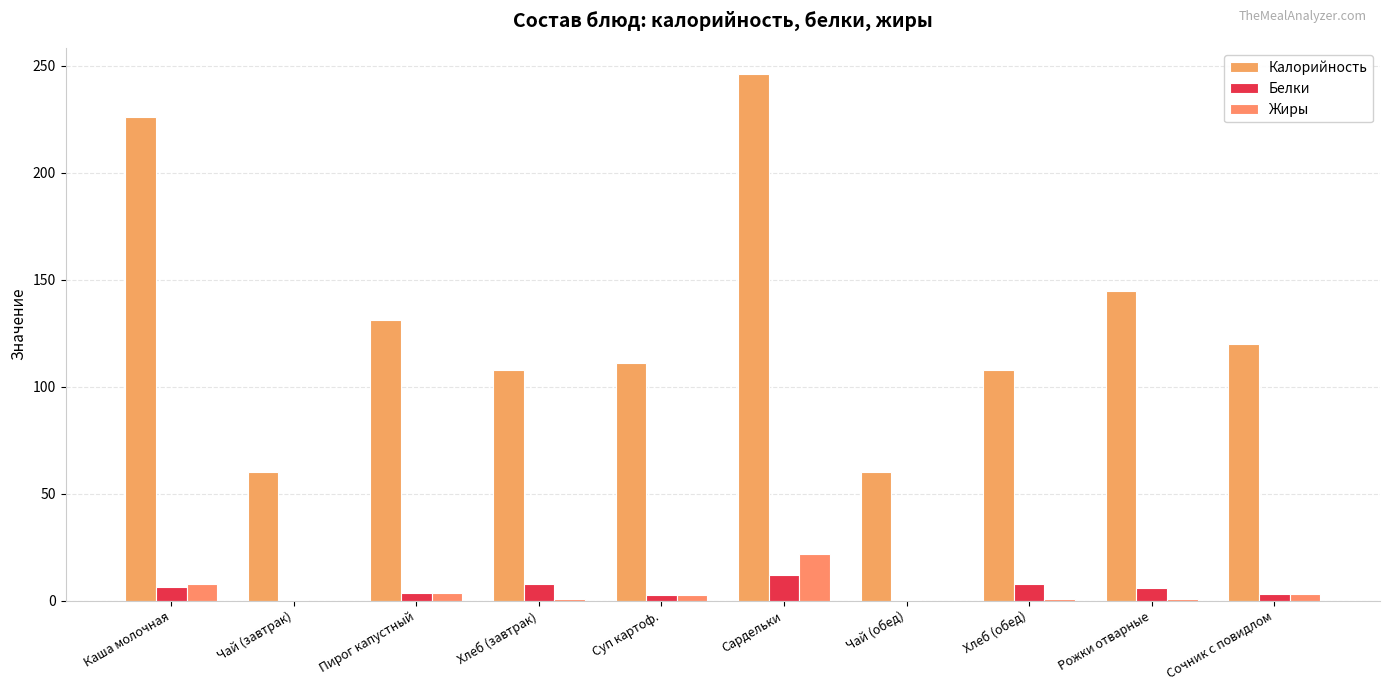

The Жиры series shows 3.0 at Сочник с повидлом. True or false?

True